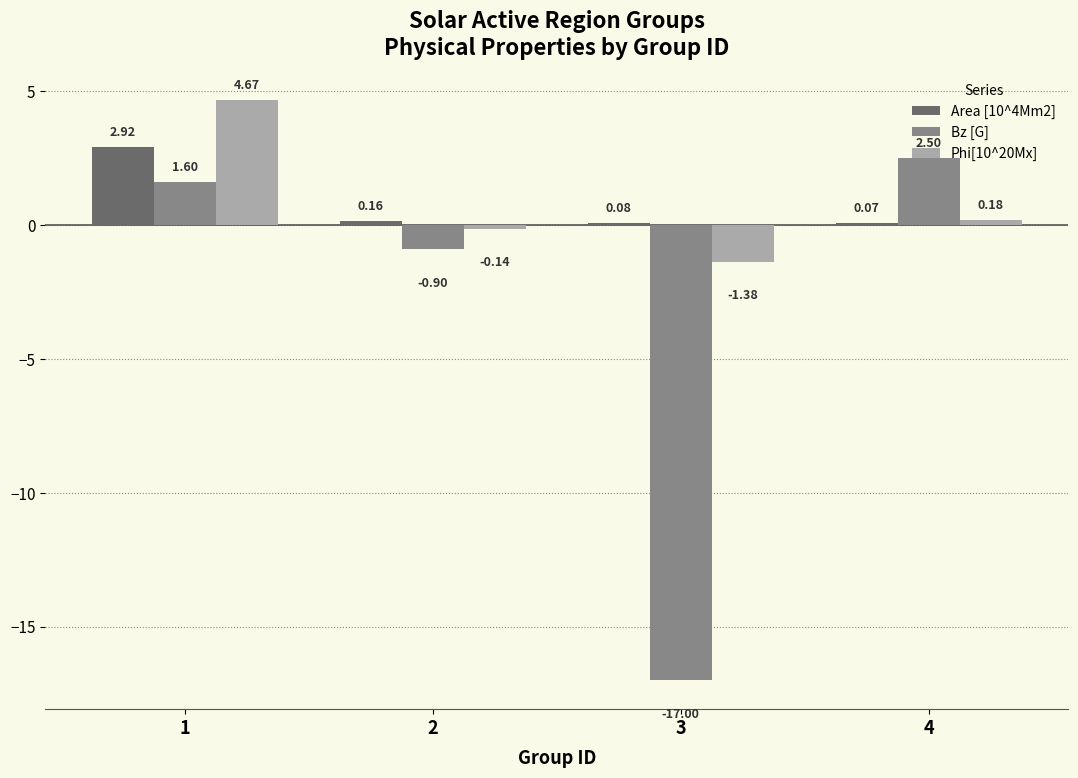

Are the bars grouped side by side (vs. stacked)?

Yes